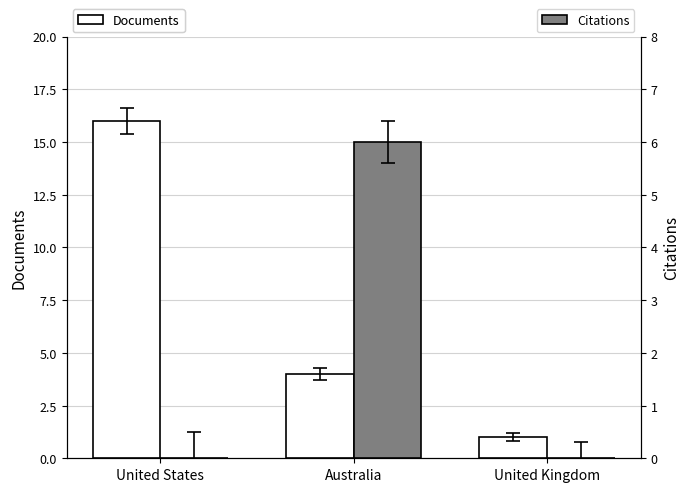

True or false: Citations has a value of 4 at United Kingdom.

False